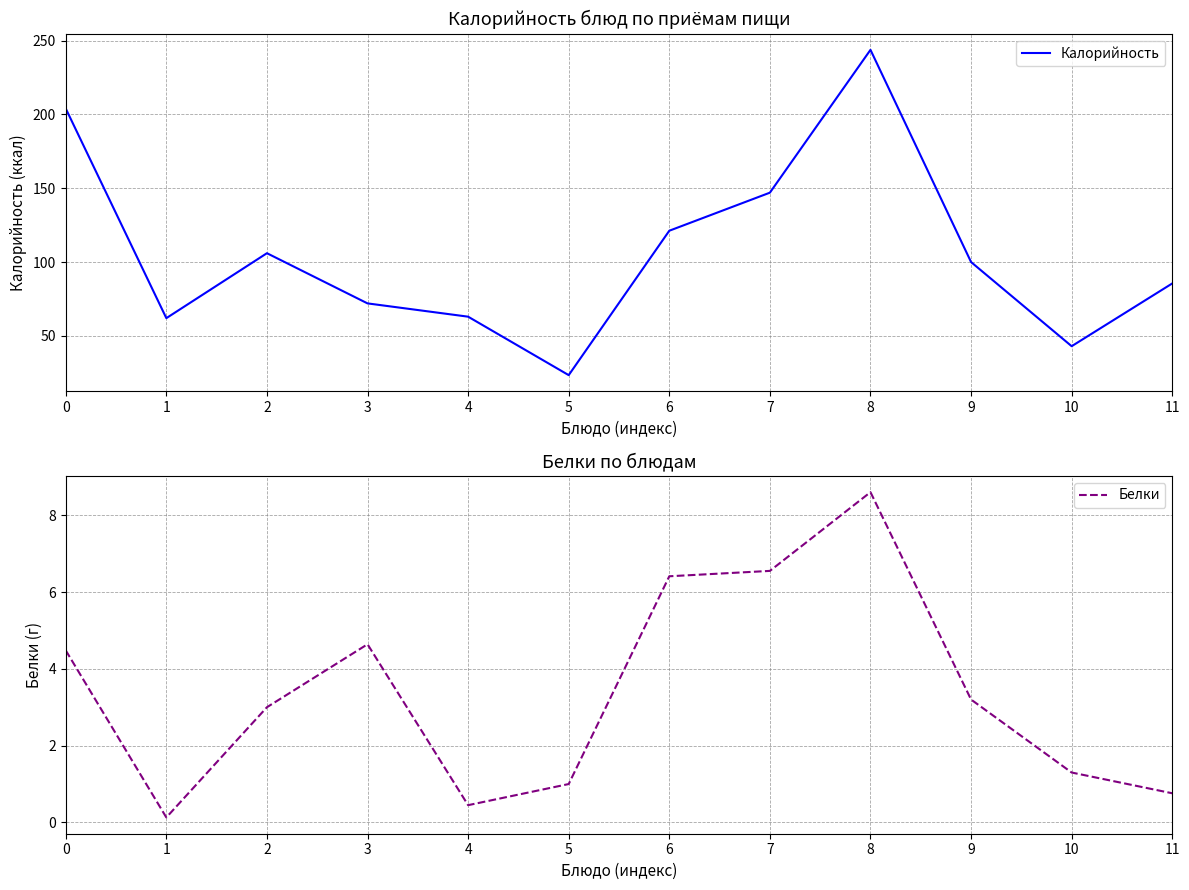

What is the total value across all series at 4?

63.5